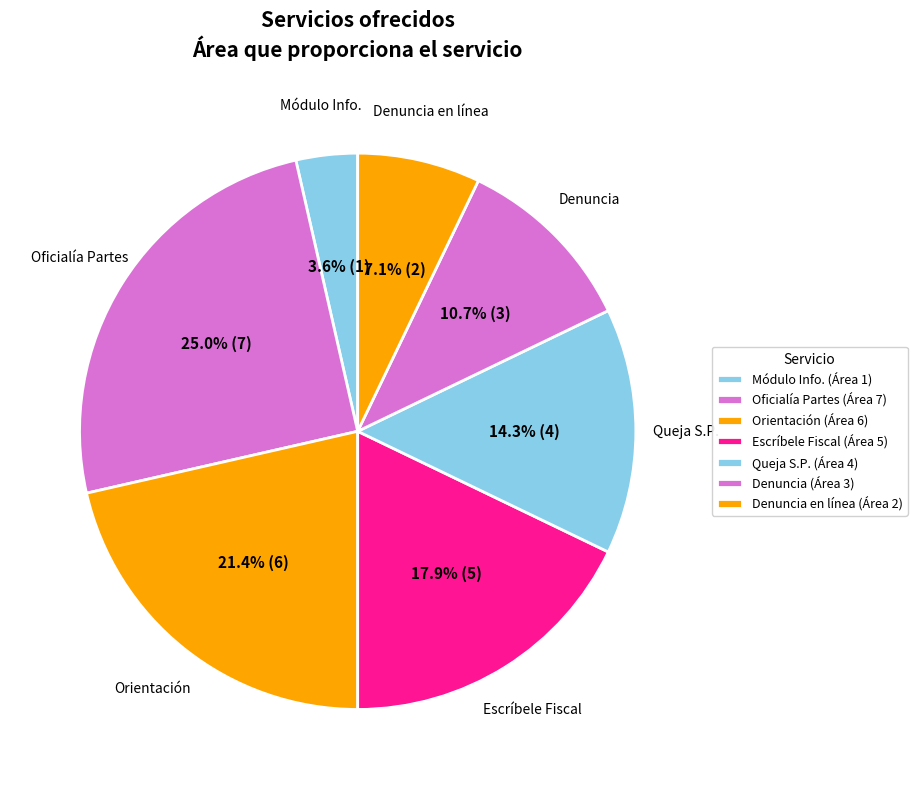

Is there a majority slice in this chart?

No